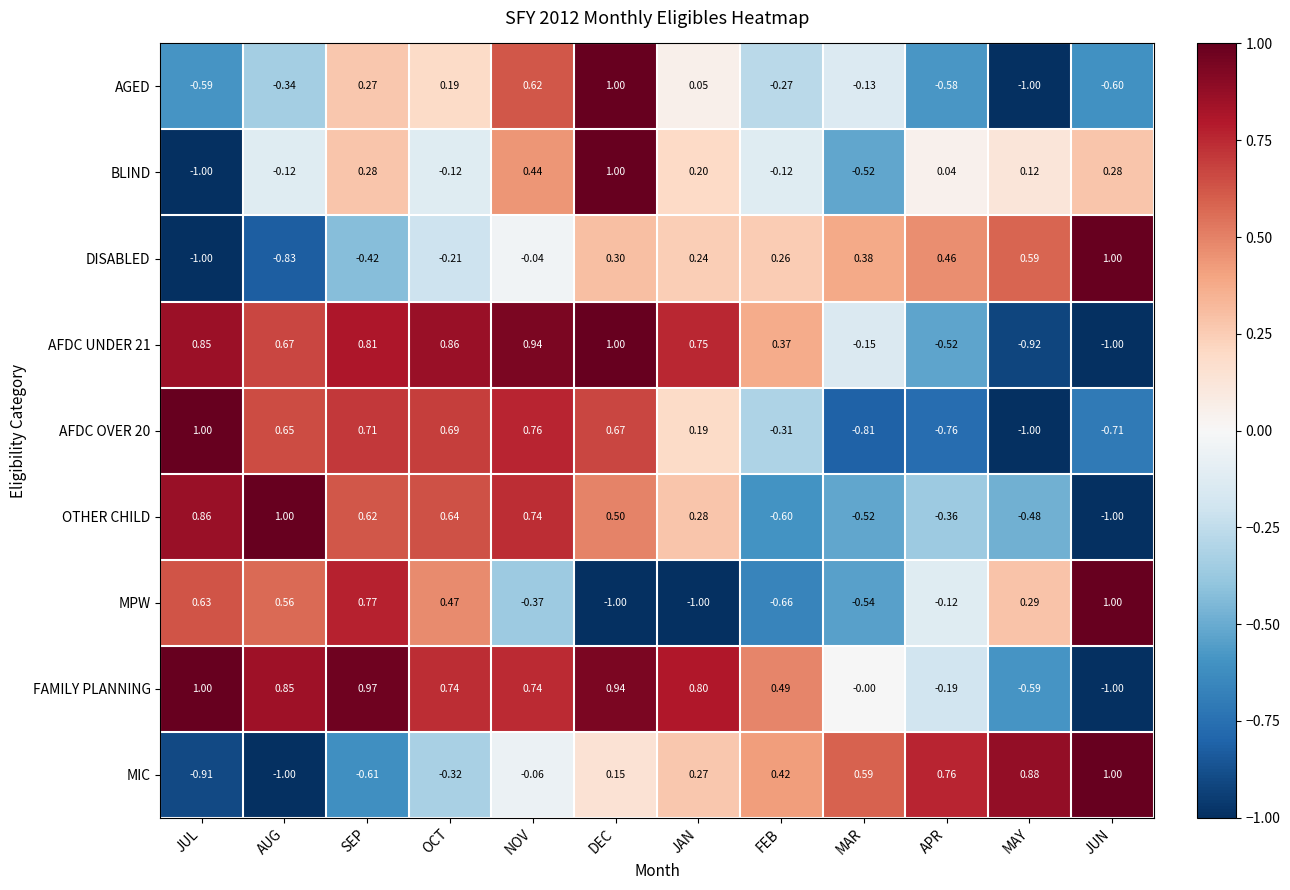

At which label is MIC closest to 0?

NOV